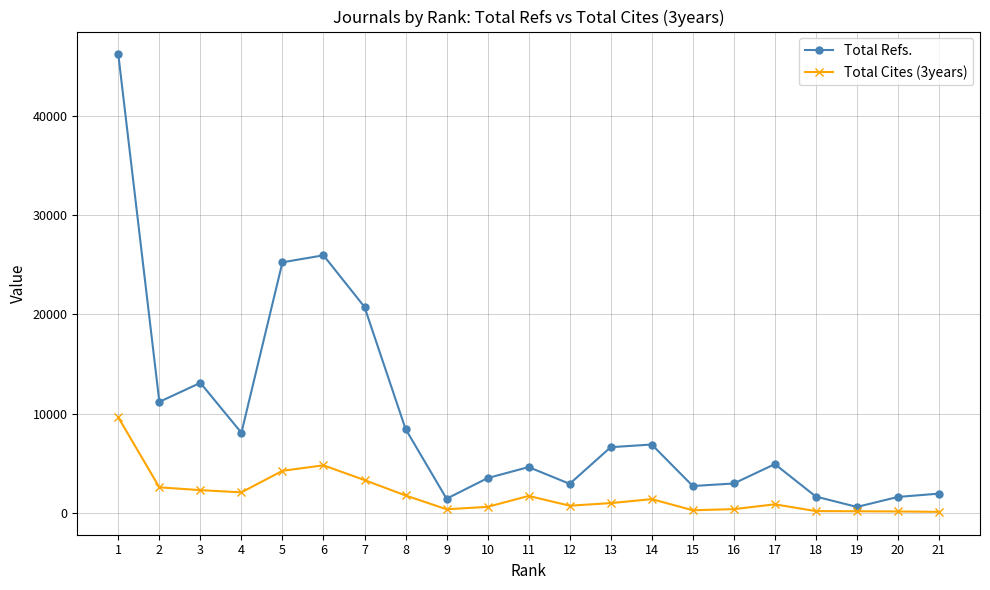

Is the value of Total Cites (3years) at 7 greater than the value of Total Refs. at 6?

No